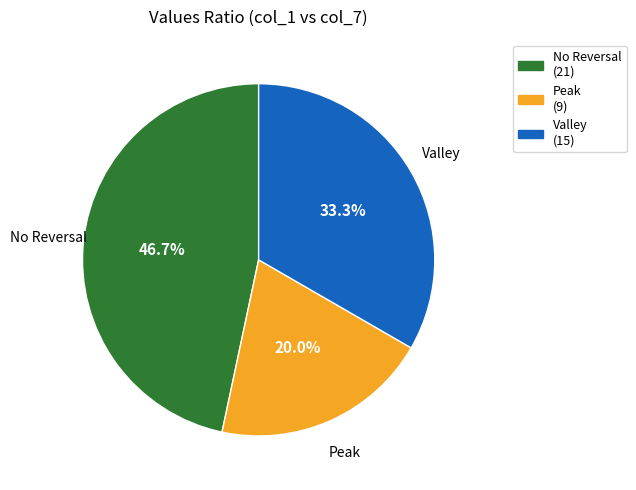

Rank the categories by value from lowest to highest.

Peak, Valley, No Reversal